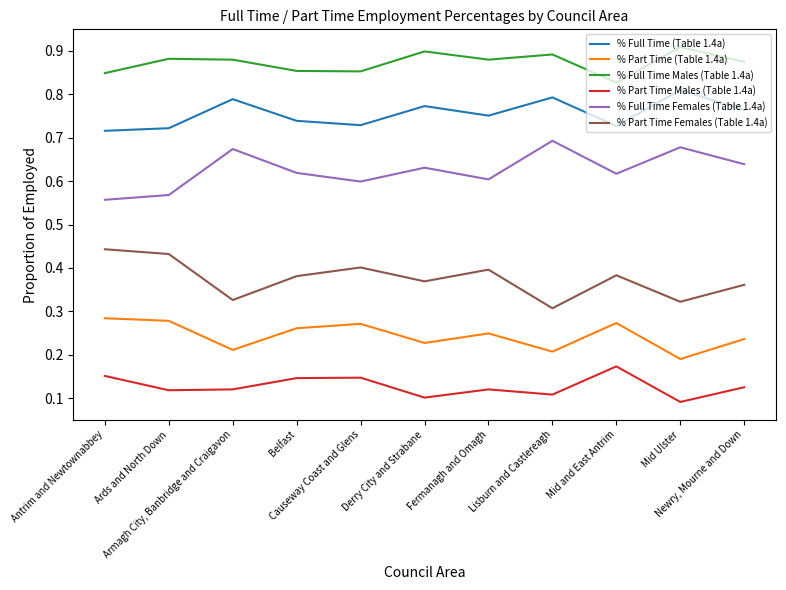

Rank the series at Antrim and Newtownabbey from lowest to highest value.

% Part Time Males (Table 1.4a), % Part Time (Table 1.4a), % Part Time Females (Table 1.4a), % Full Time Females (Table 1.4a), % Full Time (Table 1.4a), % Full Time Males (Table 1.4a)